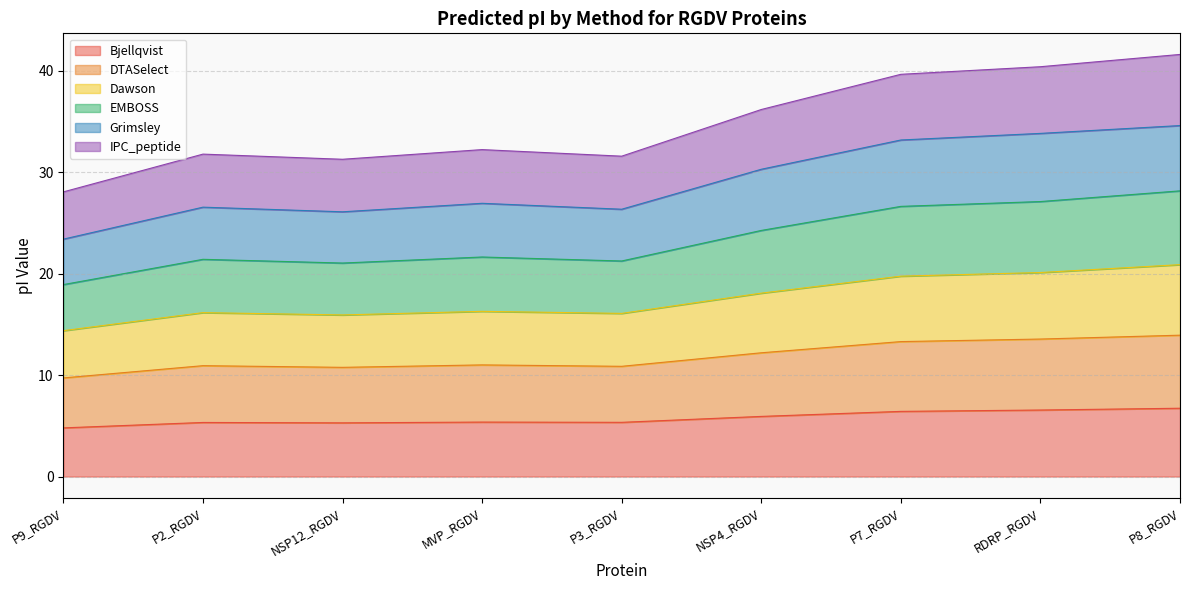

What is the maximum value for Bjellqvist?

6.7